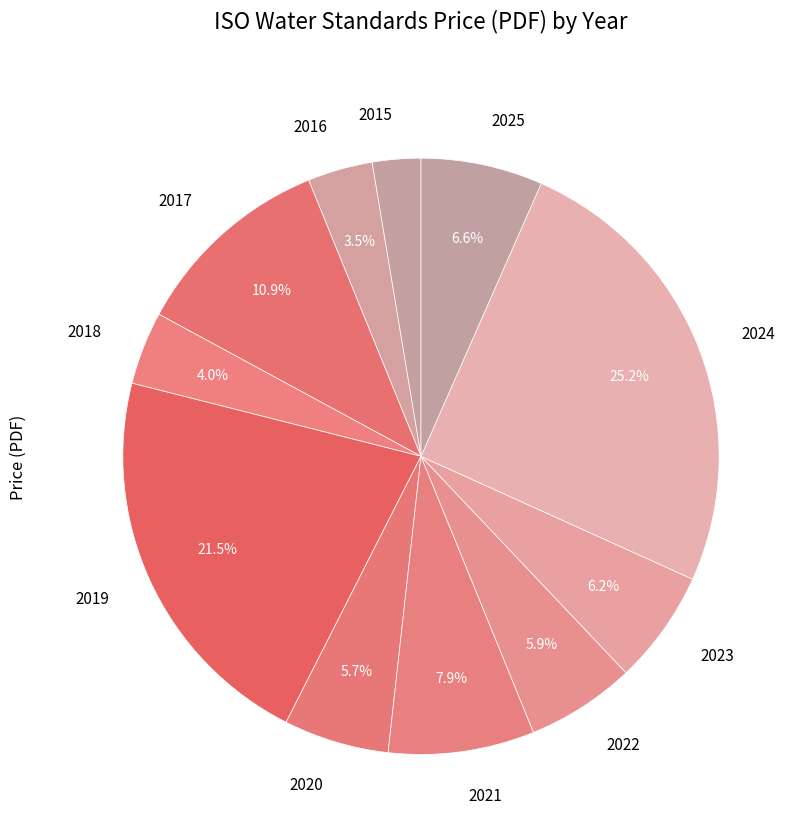

How many slices are in this pie chart?

11